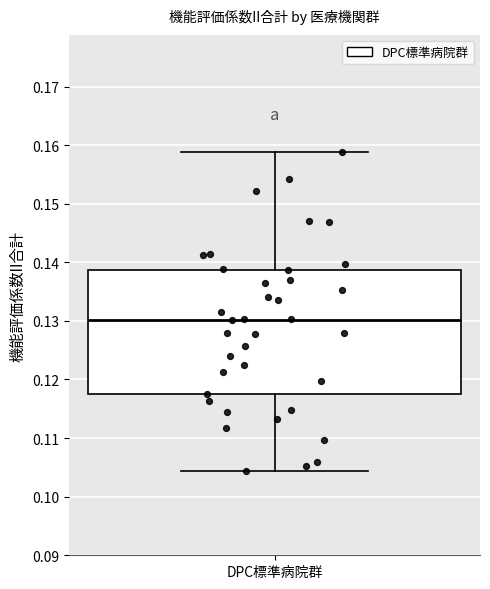

Read this box plot against the y-axis: the position of the median line, the range covered by the box, and the ends of both whiskers. The values are not printed on the chart, so give them approximately, as read against the axis.

median 0.130, box 0.118 to 0.139, whiskers 0.104 to 0.159